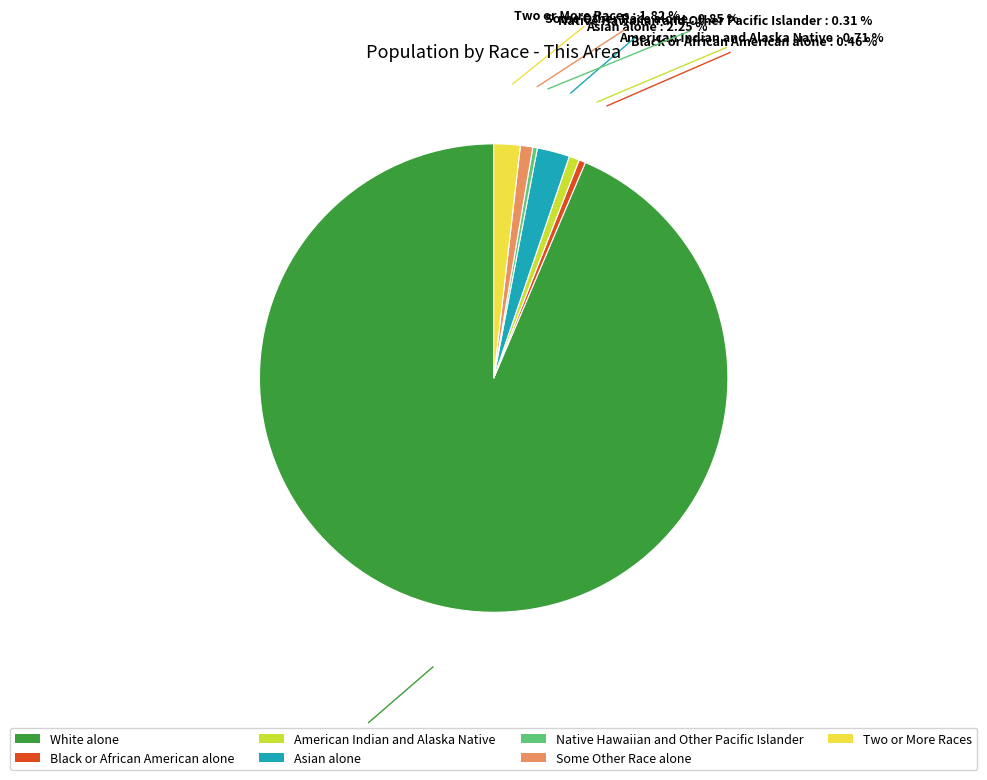

The Two or More Races slice represents 2% of the pie. True or false?

True